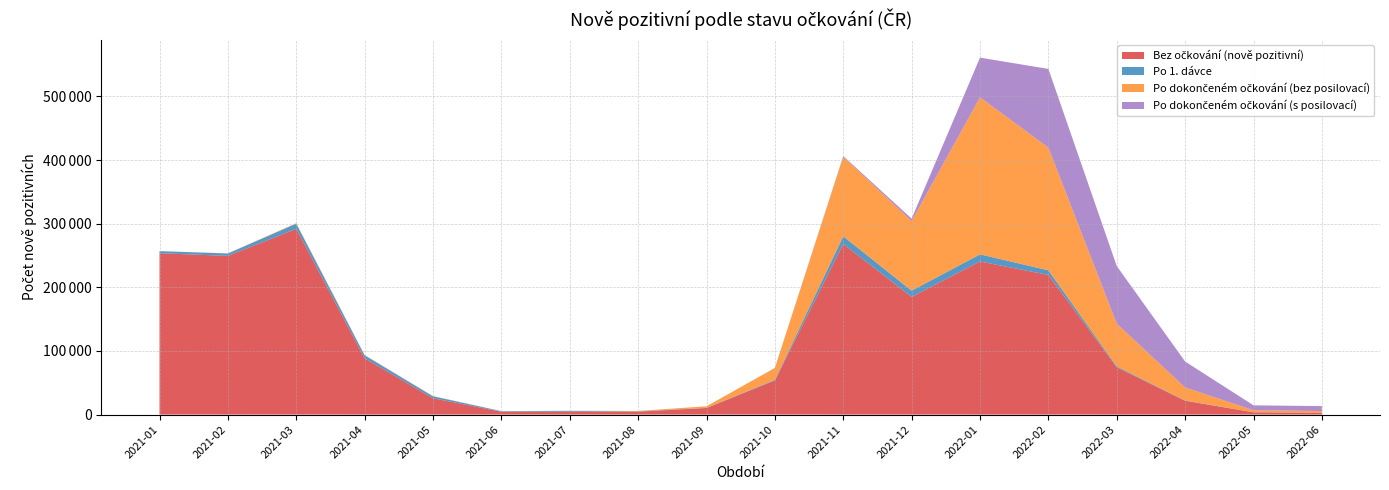

Reading right to left, transcribe all the data shown in this chart.

Bez očkování (nově pozitivní): 2022-06=2869	2022-05=3581	2022-04=21668	2022-03=74332	2022-02=219437	2022-01=240604	2021-12=184996	2021-11=268052	2021-10=53575	2021-09=10306	2021-08=4525	2021-07=4445	2021-06=4451	2021-05=25625	2021-04=88397	2021-03=291879	2021-02=249409	2021-01=253572
Po 1. dávce: 2022-06=62	2022-05=80	2022-04=390	2022-03=1440	2022-02=7273	2022-01=11207	2021-12=9754	2021-11=12183	2021-10=974	2021-09=278	2021-08=558	2021-07=1276	2021-06=876	2021-05=3120	2021-04=4724	2021-03=8114	2021-02=3792	2021-01=3311
Po dokončeném očkování (bez posilovací): 2022-06=2647	2022-05=3130	2022-04=20529	2022-03=66946	2022-02=192858	2022-01=246800	2021-12=109286	2021-11=125017	2021-10=18765	2021-09=2445	2021-08=662	2021-07=340	2021-06=108	2021-05=355	2021-04=581	2021-03=814	2021-02=239	2021-01=0
Po dokončeném očkování (s posilovací): 2022-06=7749	2022-05=7738	2022-04=40815	2022-03=90675	2022-02=123713	2022-01=62373	2021-12=3906	2021-11=1142	2021-10=24	2021-09=0	2021-08=0	2021-07=0	2021-06=0	2021-05=0	2021-04=0	2021-03=0	2021-02=0	2021-01=0